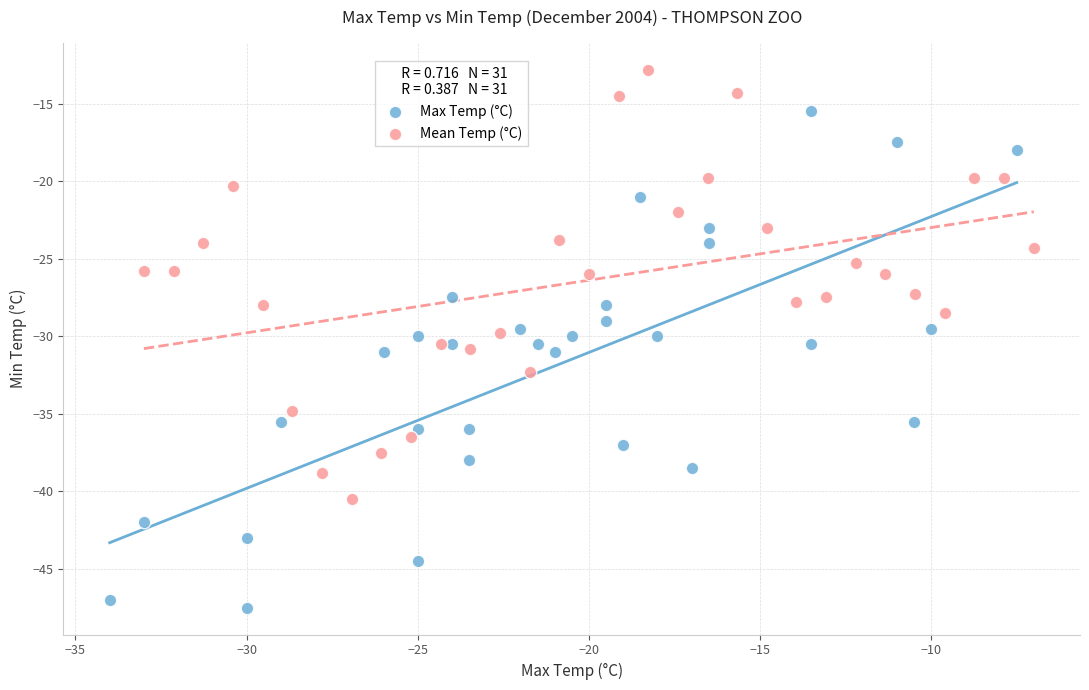

Which series has the largest Y range (max minus min)?

Max Temp (°C)